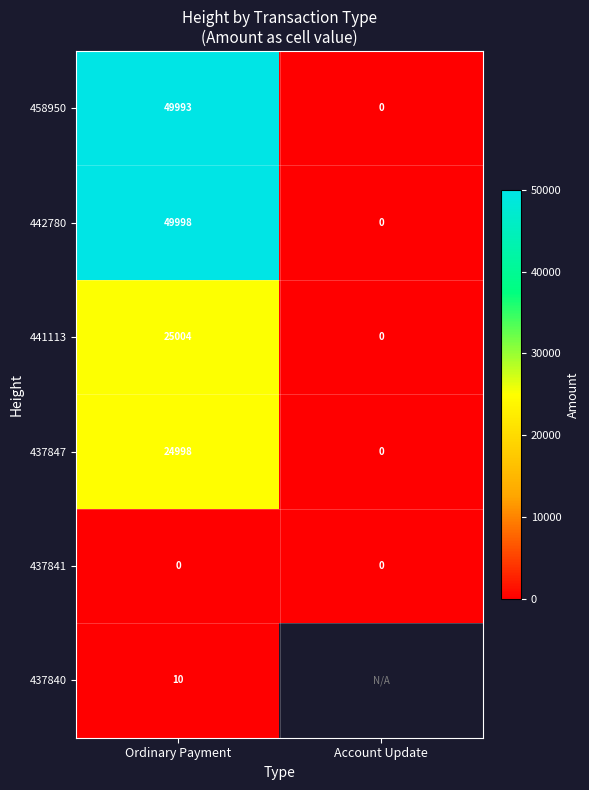

At which category is the sum across all series the highest?

Ordinary Payment